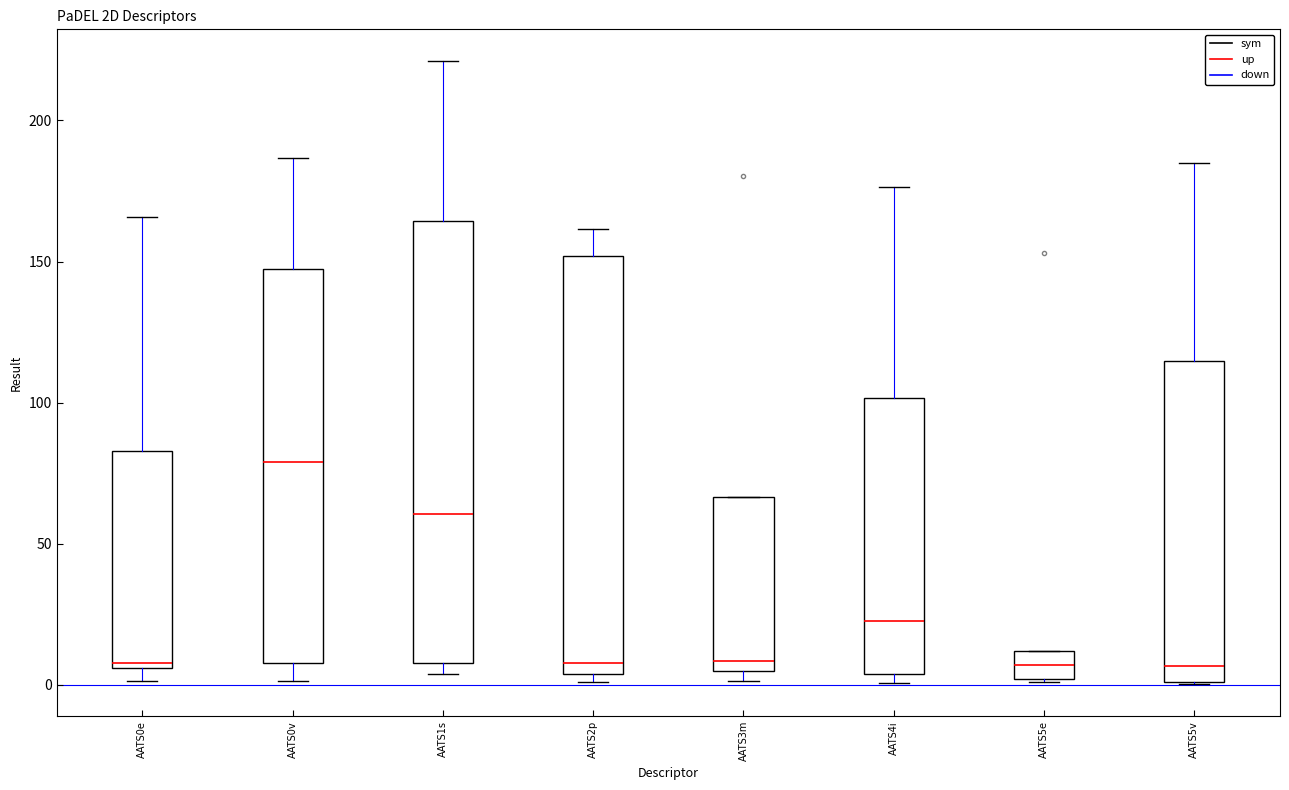

Reading left to right, transcribe this box plot: for each box, give where its median line is, the range the box spans, and where its two whiskers end, as read against the y-axis. The values are not printed on the chart, so give them approximately, as read against the axis.

AATS0e: median 10, box 5 to 85, whiskers 0 to 165
AATS0v: median 80, box 10 to 150, whiskers 0 to 185
AATS1s: median 60, box 10 to 165, whiskers 5 to 220
AATS2p: median 10, box 5 to 150, whiskers 0 to 160
AATS3m: median 10, box 5 to 65, whiskers 0 to 65
AATS4i: median 25, box 5 to 100, whiskers 0 to 175
AATS5e: median 5, box 0 to 10, whiskers 0 to 10
AATS5v: median 5, box 0 to 115, whiskers 0 to 185